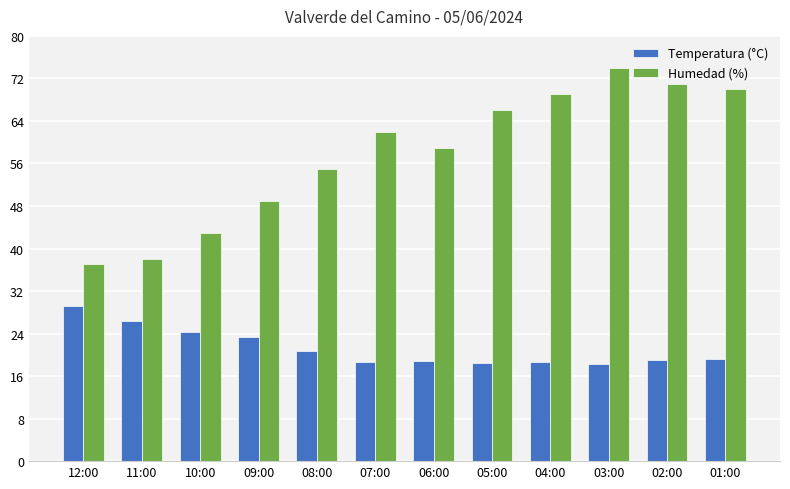

Which series has the largest range (max minus min)?

Humedad (%)